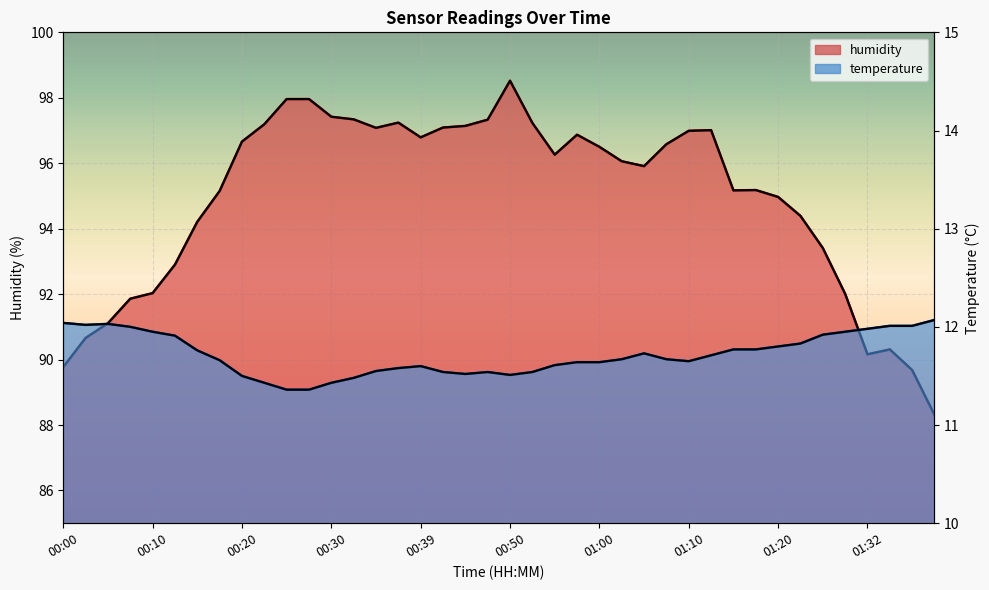

At which category does the chart reach its peak across all series?

00:50